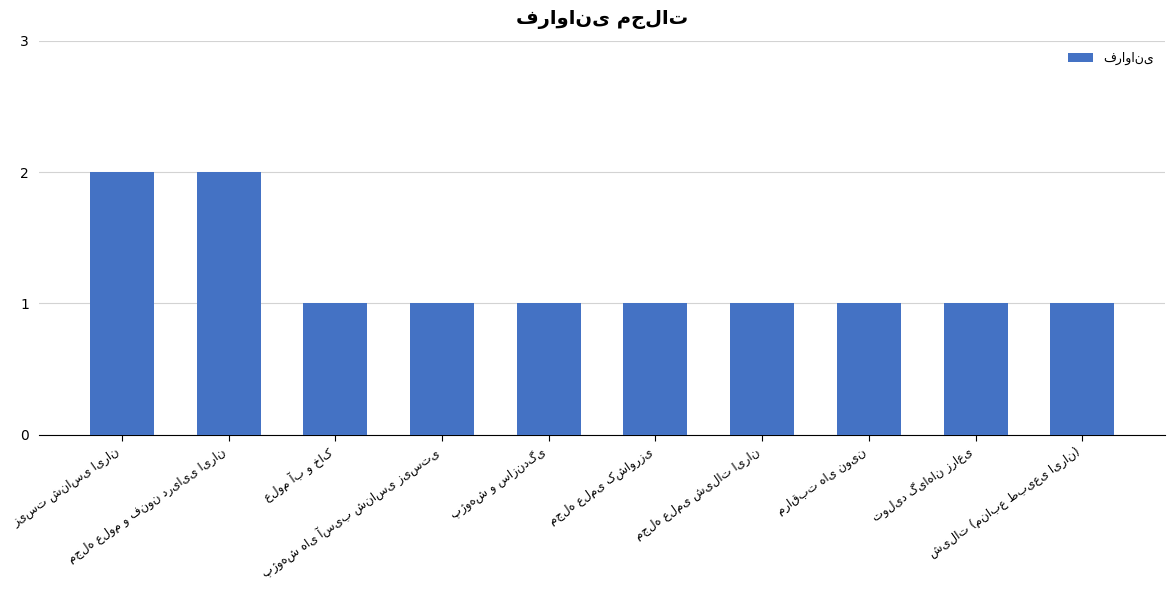

What is the minimum value shown in the chart?

1